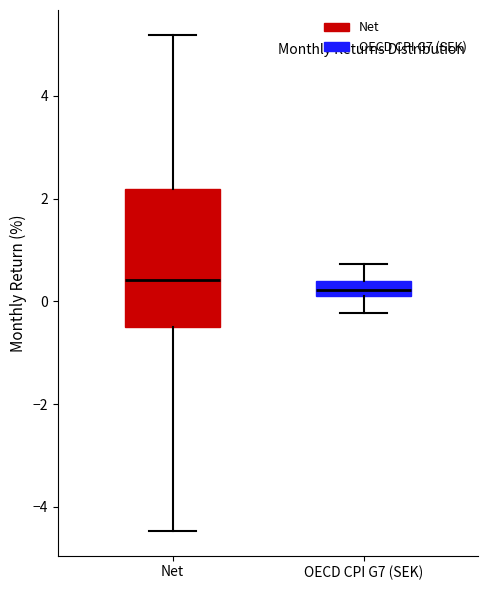

Comparing the boxes themselves (not the whiskers), which one is the tallest?

Net